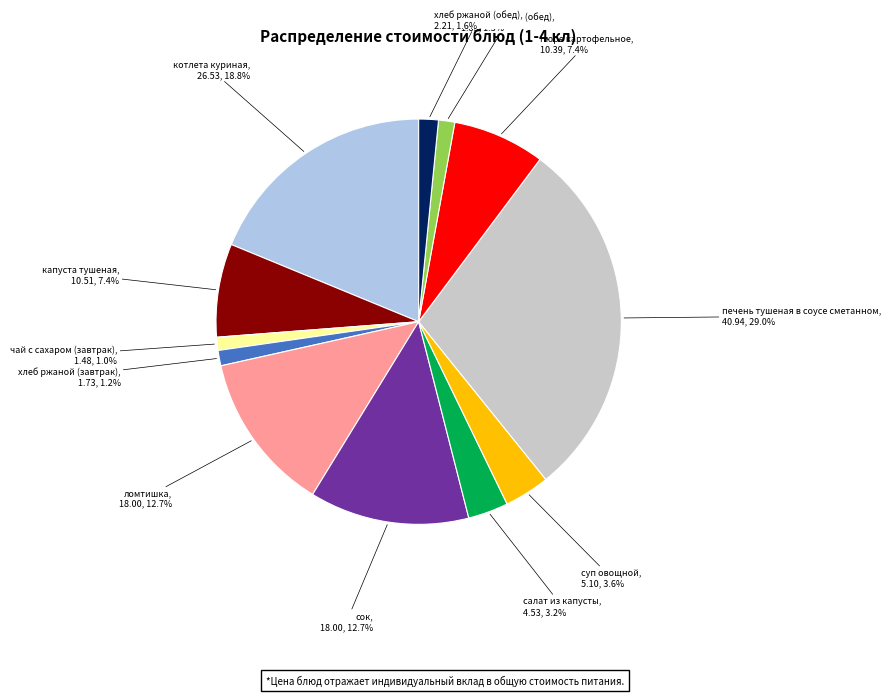

Which category has the biggest portion of the pie?

печень тушеная в соусе сметанном